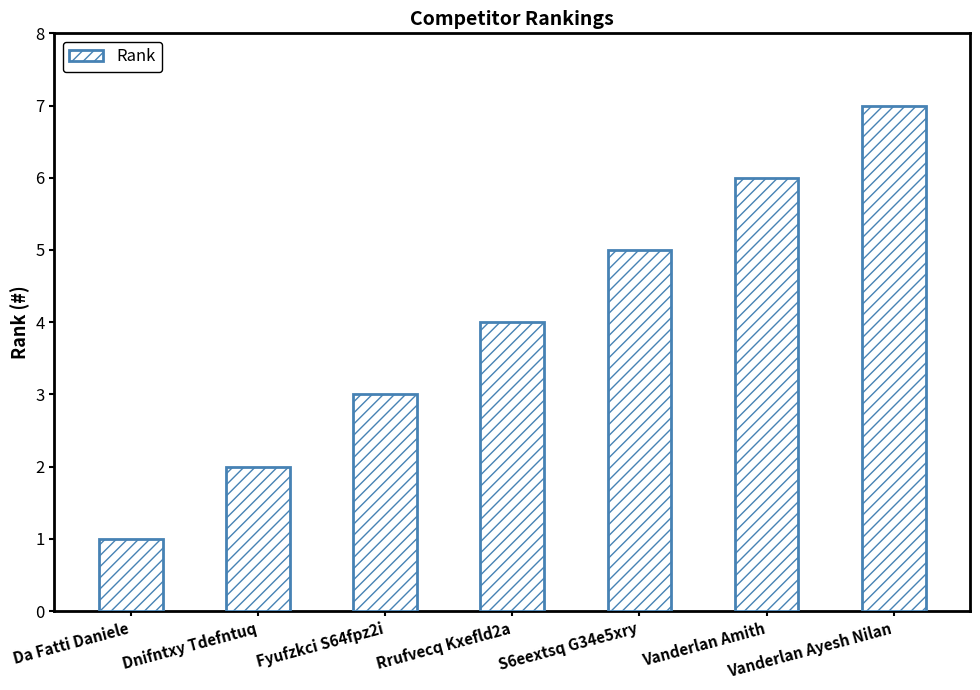

What is the difference between the maximum and minimum values?

6